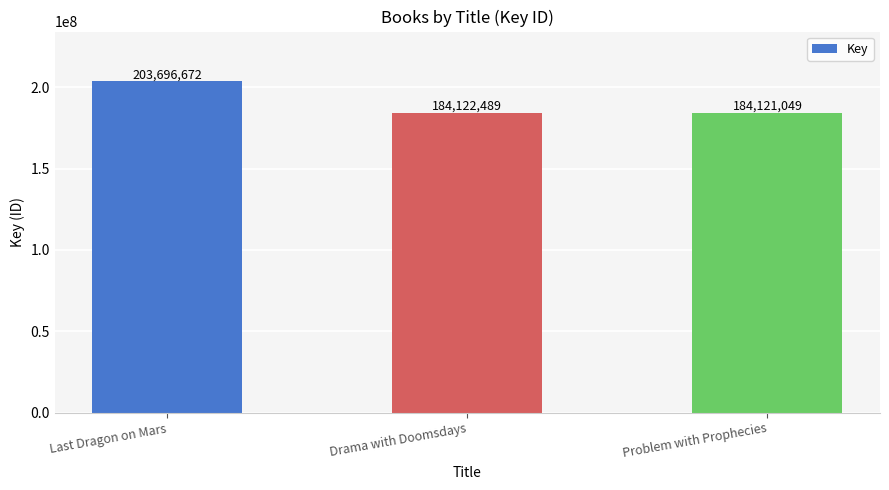

Reading left to right, transcribe all the data shown in this chart.

203696672	184122489	184121049